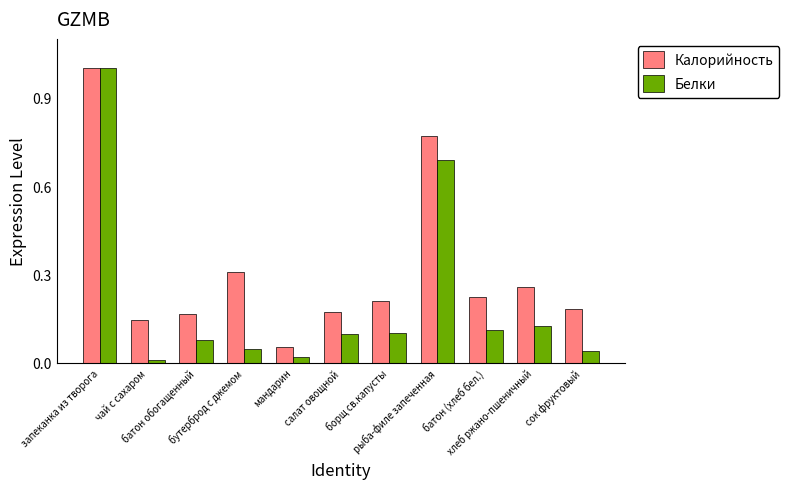

The Белки series shows 0.1 at хлеб ржано-пшеничный. True or false?

True